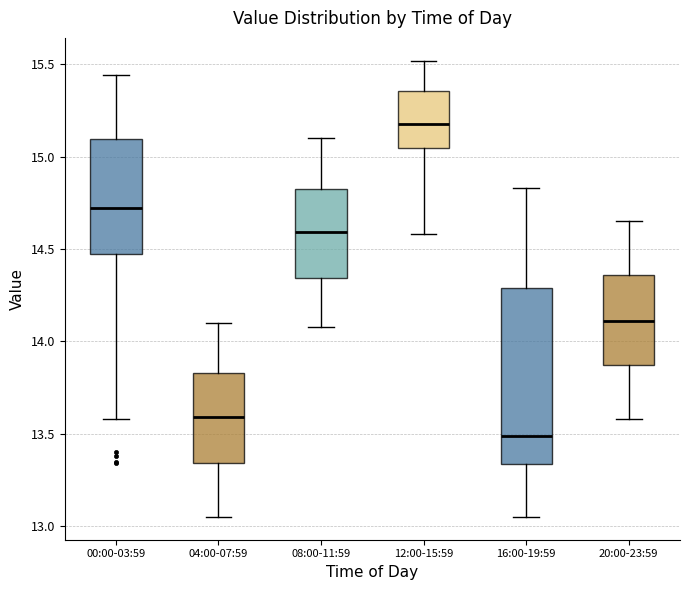

Reading left to right, transcribe this box plot: for each box, give where its median line is, the range the box spans, and where its two whiskers end, as read against the y-axis. The values are not printed on the chart, so give them approximately, as read against the axis.

00:00-03:59: median 14.75, box 14.50 to 15.10, whiskers 13.60 to 15.45
04:00-07:59: median 13.60, box 13.35 to 13.85, whiskers 13.05 to 14.10
08:00-11:59: median 14.60, box 14.35 to 14.85, whiskers 14.10 to 15.10
12:00-15:59: median 15.20, box 15.05 to 15.35, whiskers 14.60 to 15.50
16:00-19:59: median 13.50, box 13.35 to 14.30, whiskers 13.05 to 14.85
20:00-23:59: median 14.10, box 13.85 to 14.35, whiskers 13.60 to 14.65